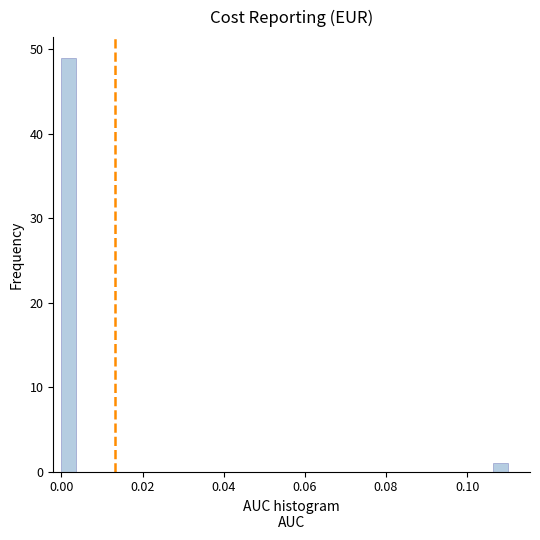

Read against the x-axis, roughly where is the centre of the tallest bar?

0.002